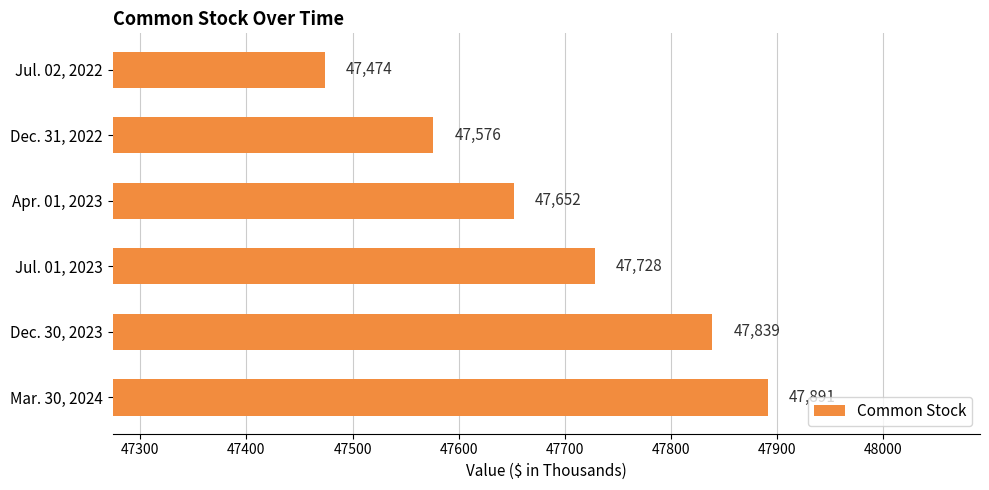

How many bars are there in total?

6